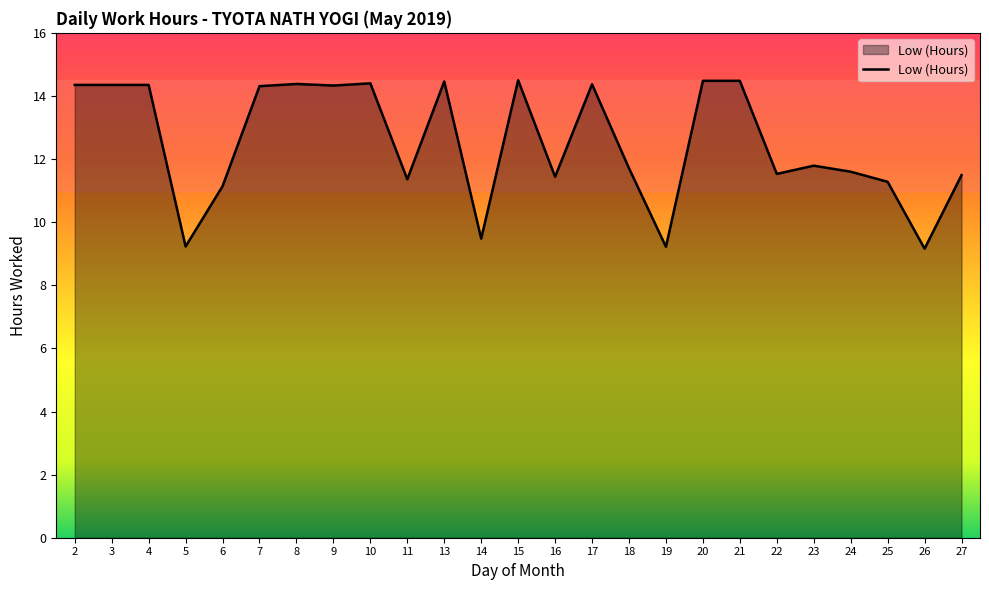

What is the difference between the values at 21 and 18?

2.8